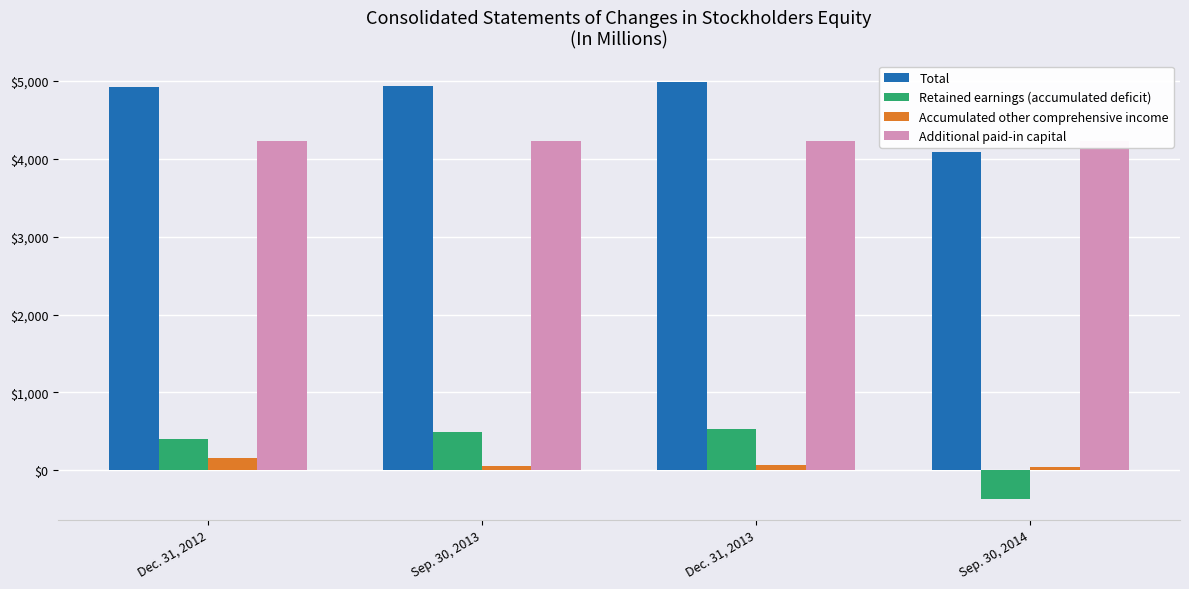

Where is Retained earnings (accumulated deficit) nearest to the value 83?

Dec. 31, 2012